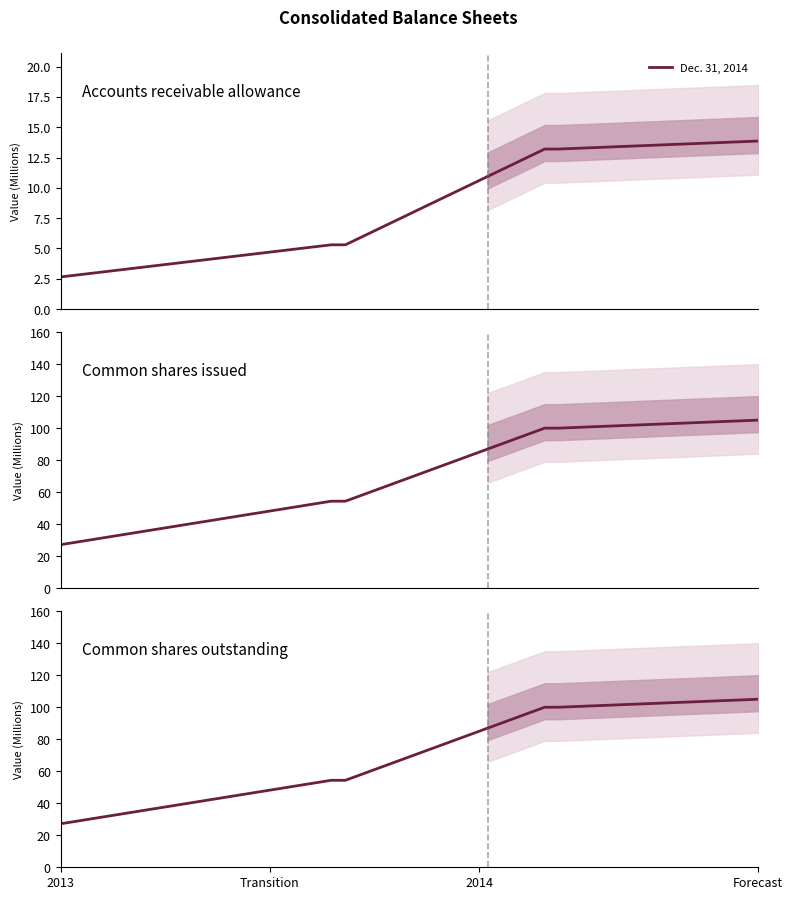

How many lines are shown in the chart?

1